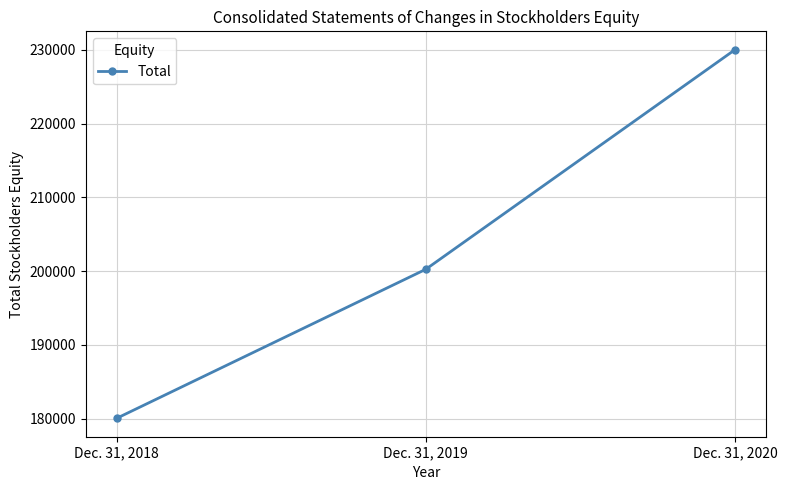

What is the difference between the values at Dec. 31, 2020 and Dec. 31, 2019?

29765